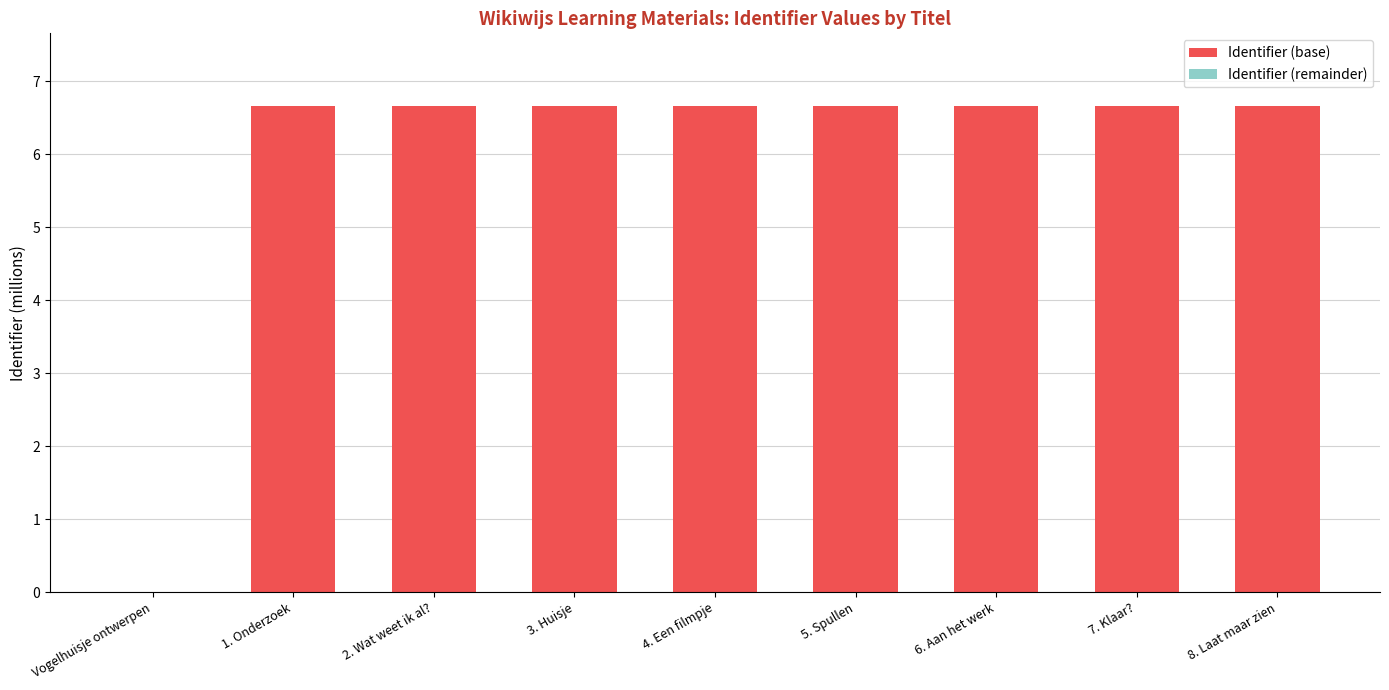

What is the maximum value for Identifier (base)?

6.7